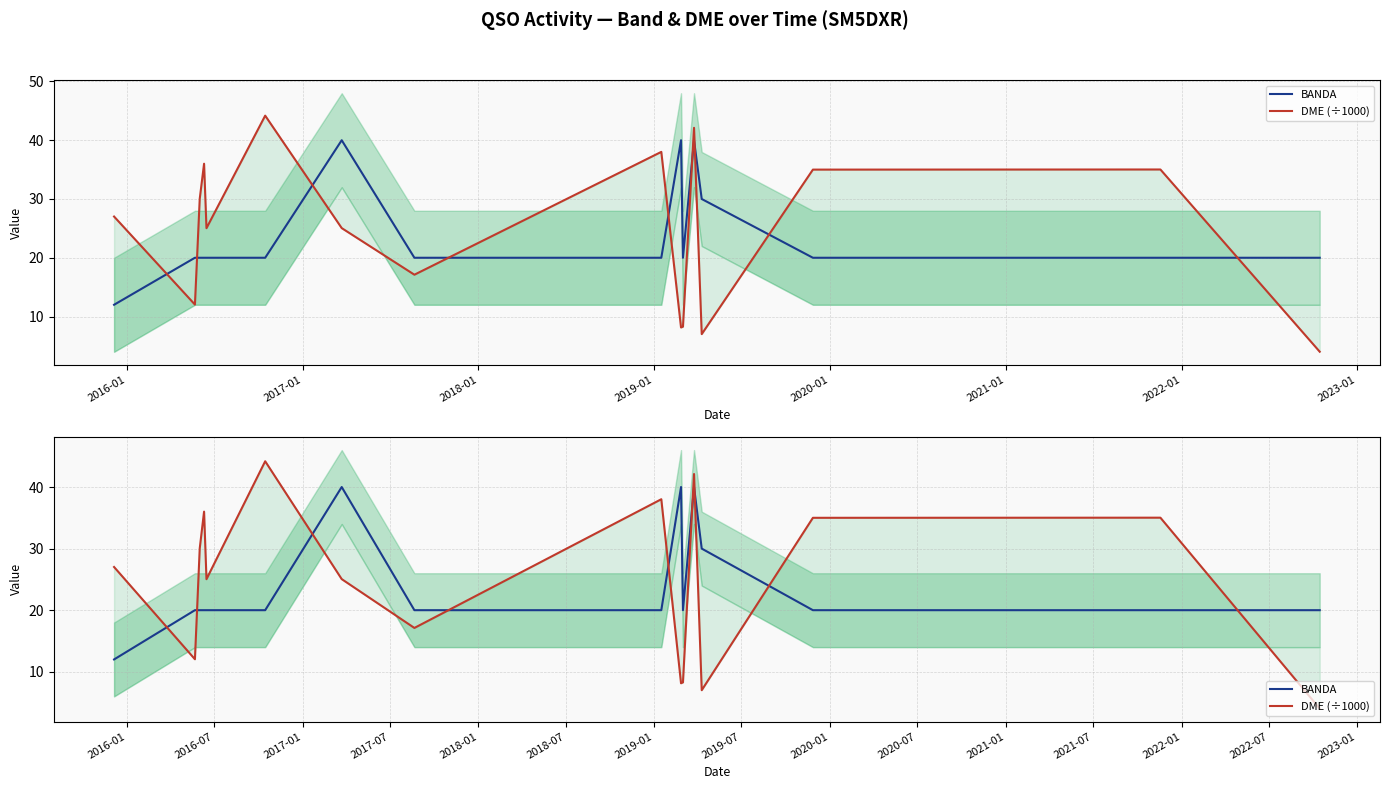

True or false: DME (÷1000) has more than 0 points higher than both neighbors.

True